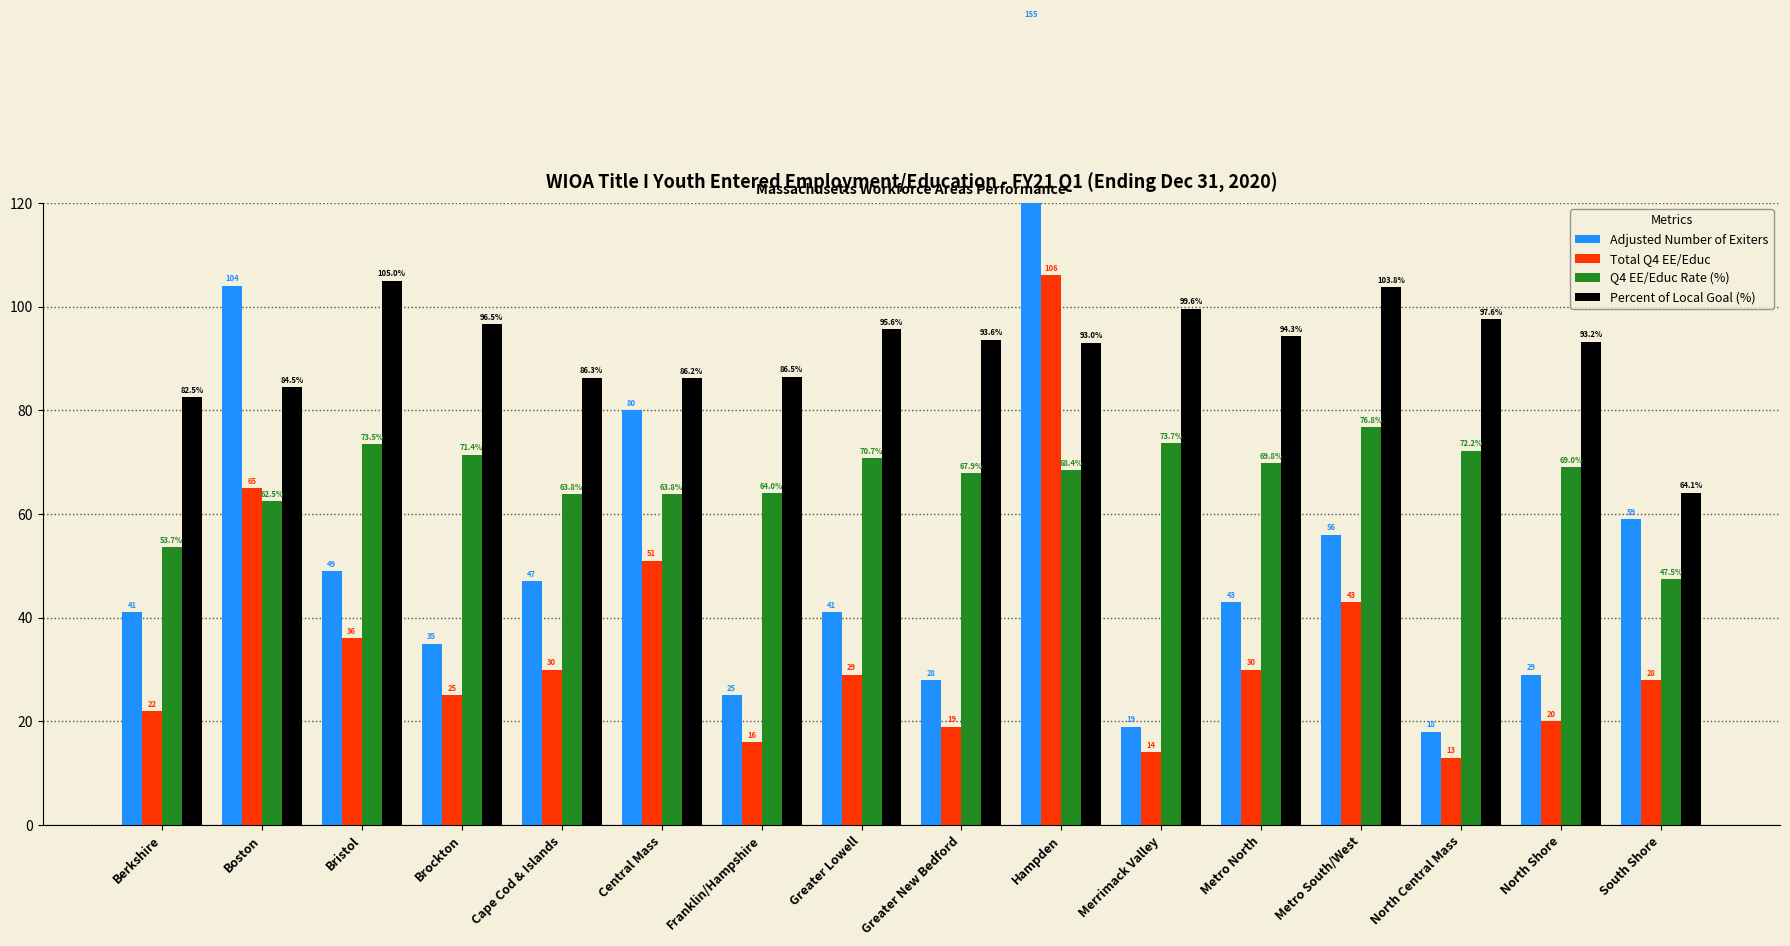

What are all the series names shown in the legend?

Adjusted Number of Exiters, Total Q4 EE/Educ, Q4 EE/Educ Rate (%), Percent of Local Goal (%)